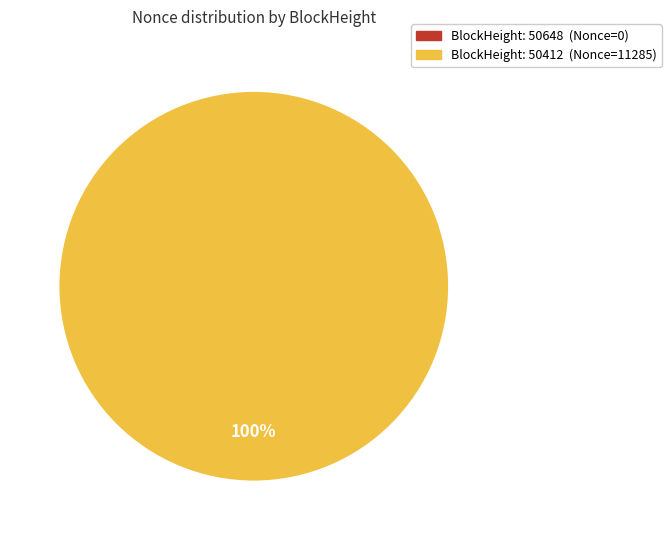

To the nearest percent, what is the average slice percentage?

50%